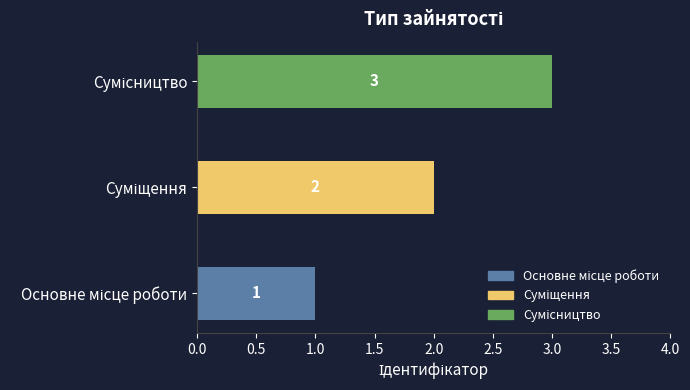

How many values are between 1 and 3?

3